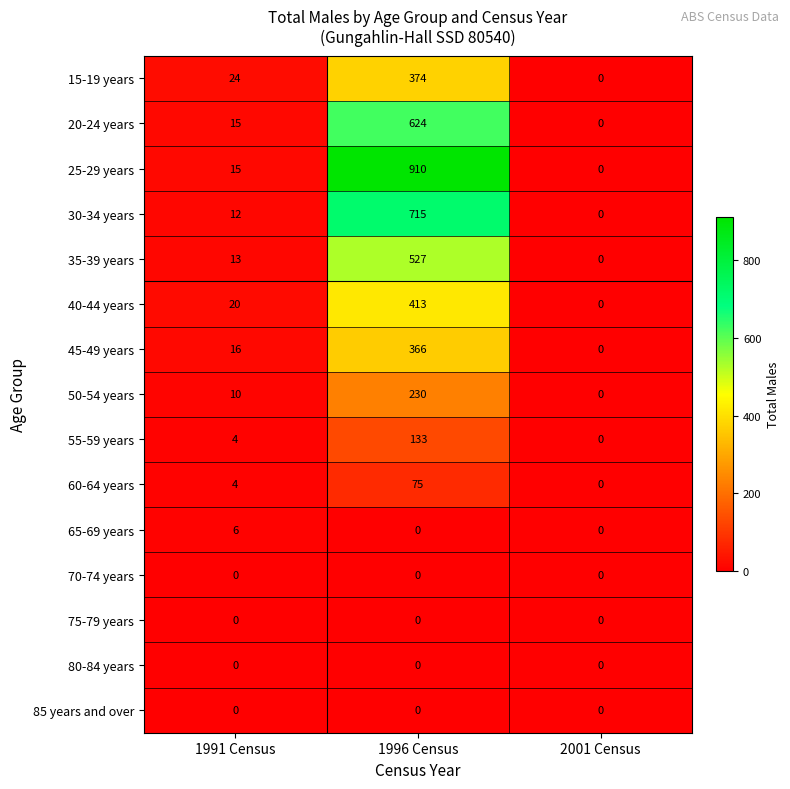

What is the sum of the 15-19 years values at 2001 Census and 1996 Census?

374